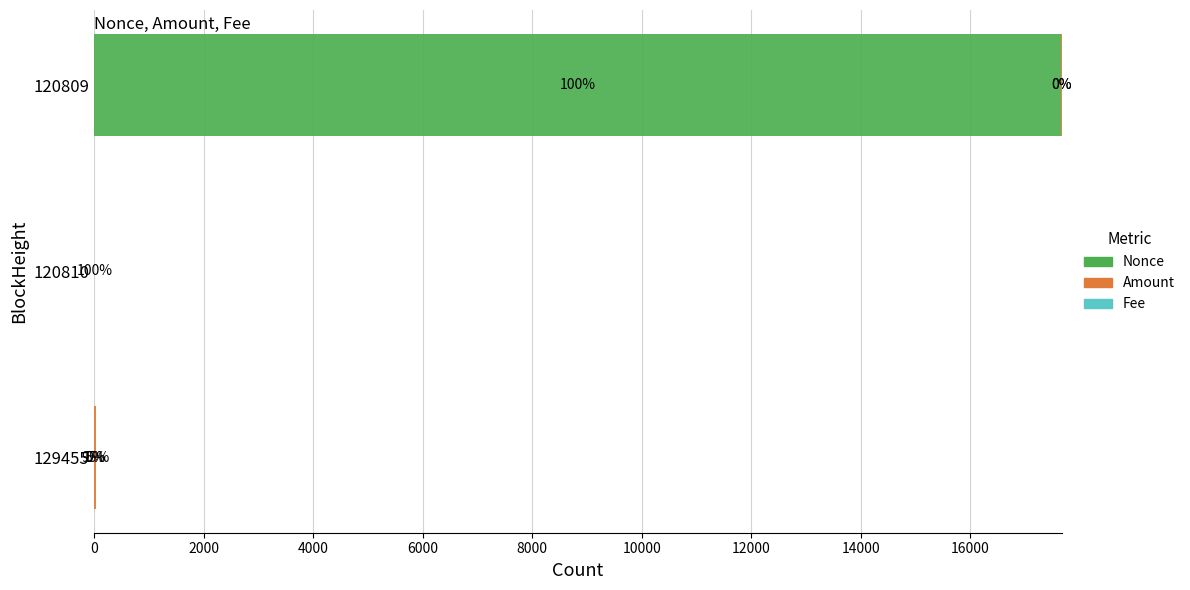

What are all the series names shown in the legend?

Nonce, Amount, Fee